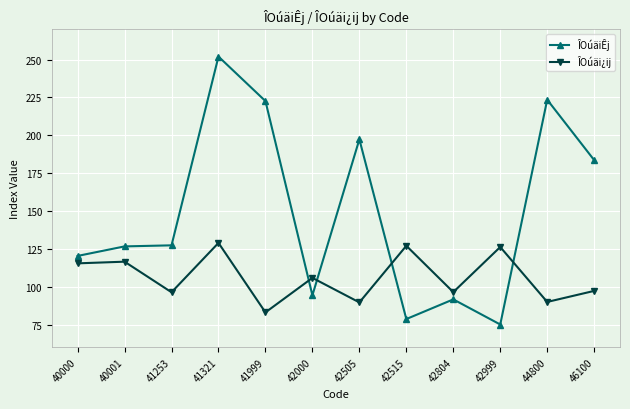

At how many categories does at least one series exceed 142?

5